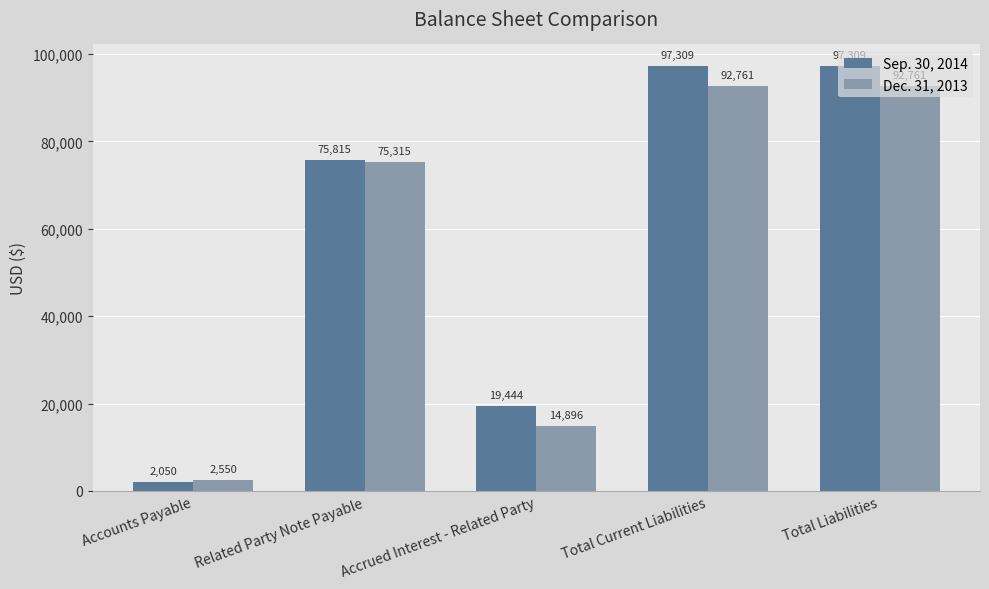

Rank the series by their average value, from highest to lowest.

Sep. 30, 2014, Dec. 31, 2013